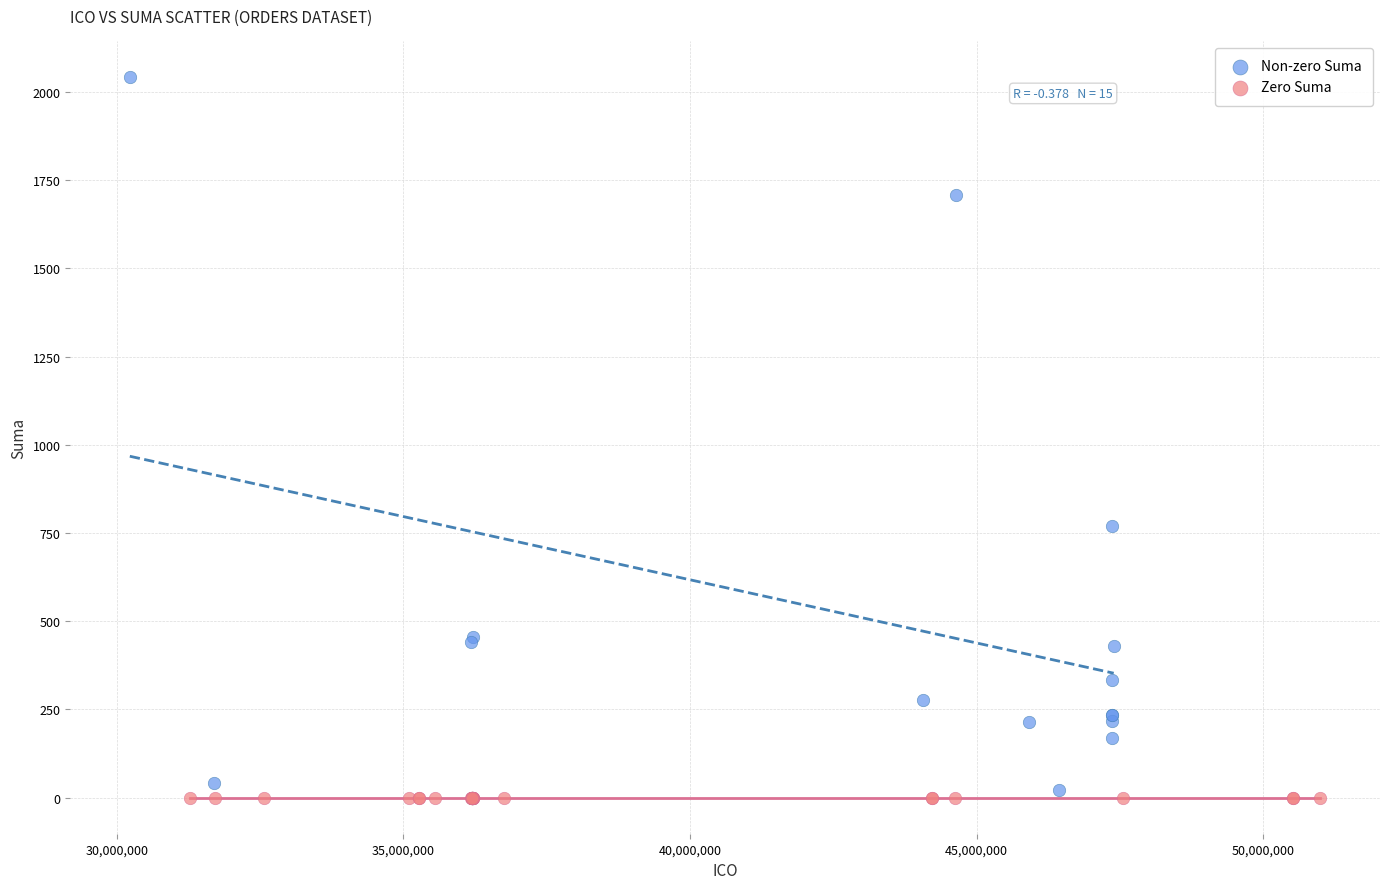

Which series contains the highest Y value?

Non-zero Suma